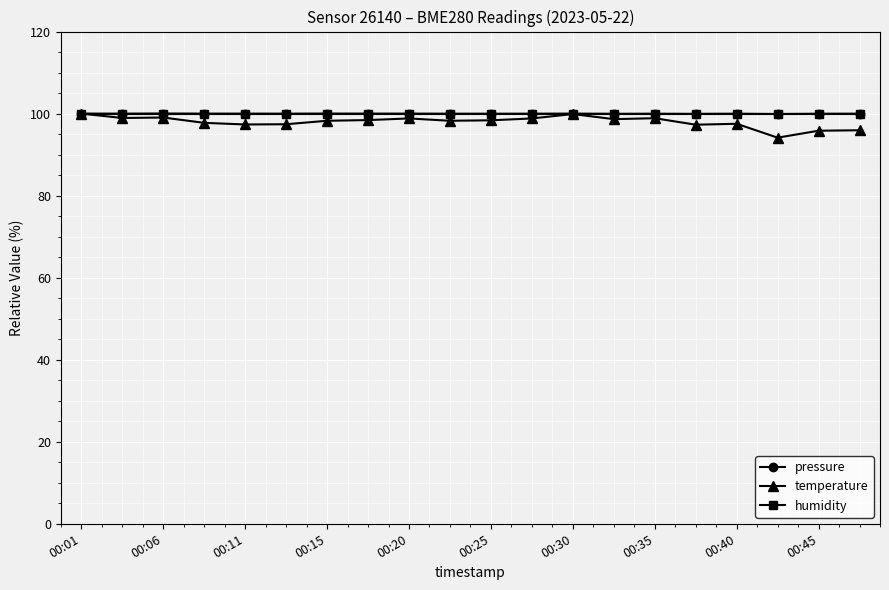

Which series has the largest range (max minus min)?

temperature